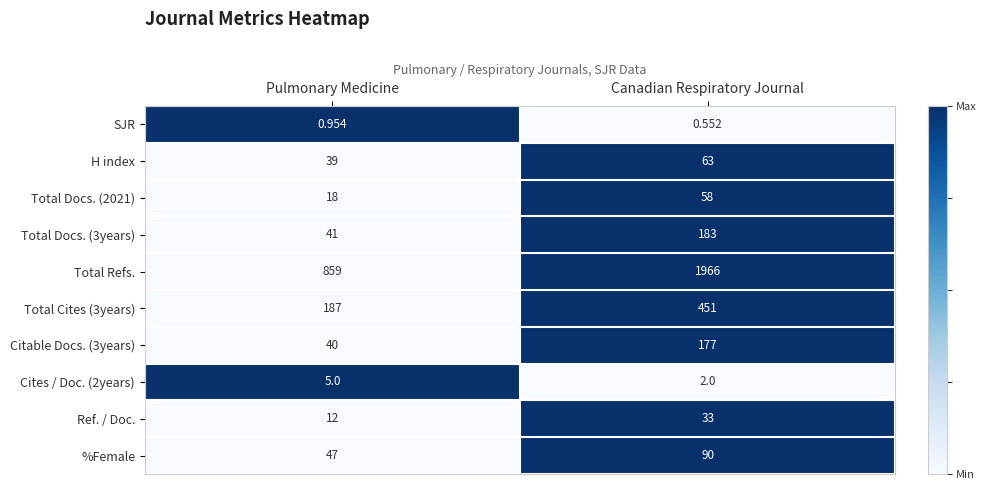

Rank the series at Pulmonary Medicine from lowest to highest value.

SJR, Cites / Doc. (2years), Ref. / Doc., Total Docs. (2021), H index, Citable Docs. (3years), Total Docs. (3years), %Female, Total Cites (3years), Total Refs.